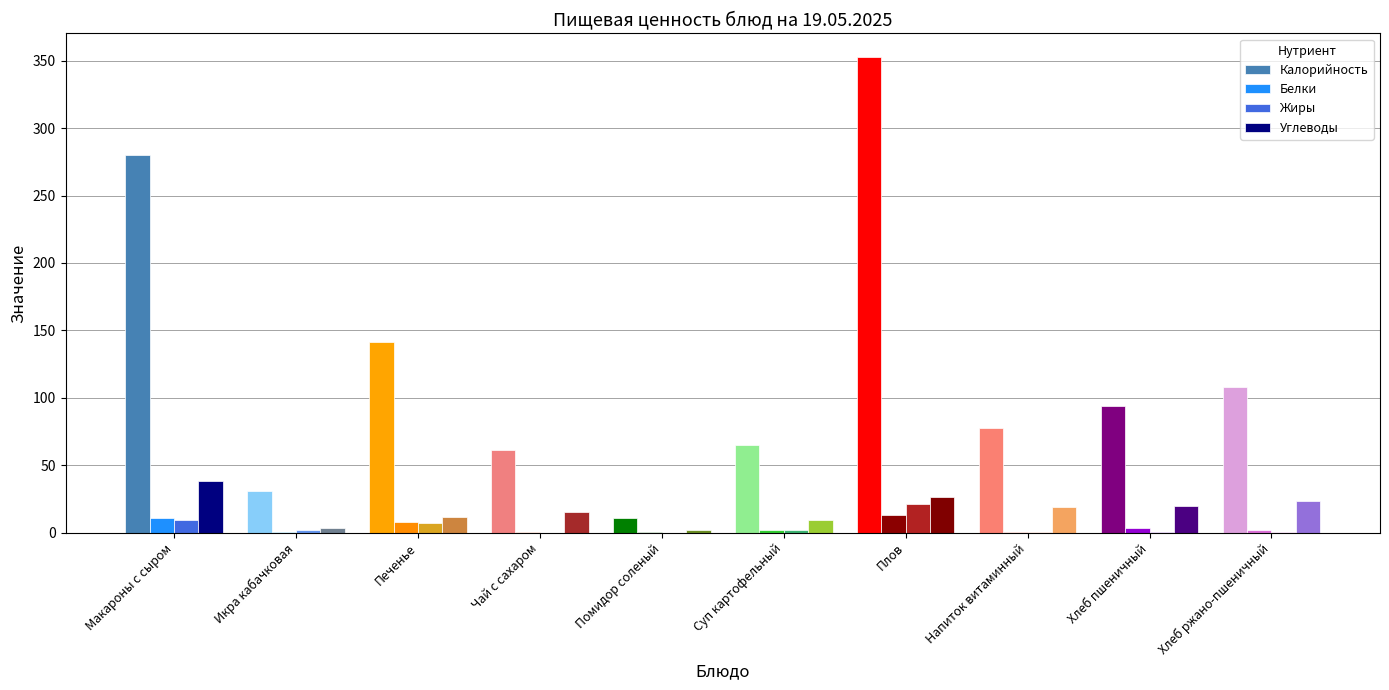

What is the difference between the second highest and minimum values in the Калорийность series?

269.4